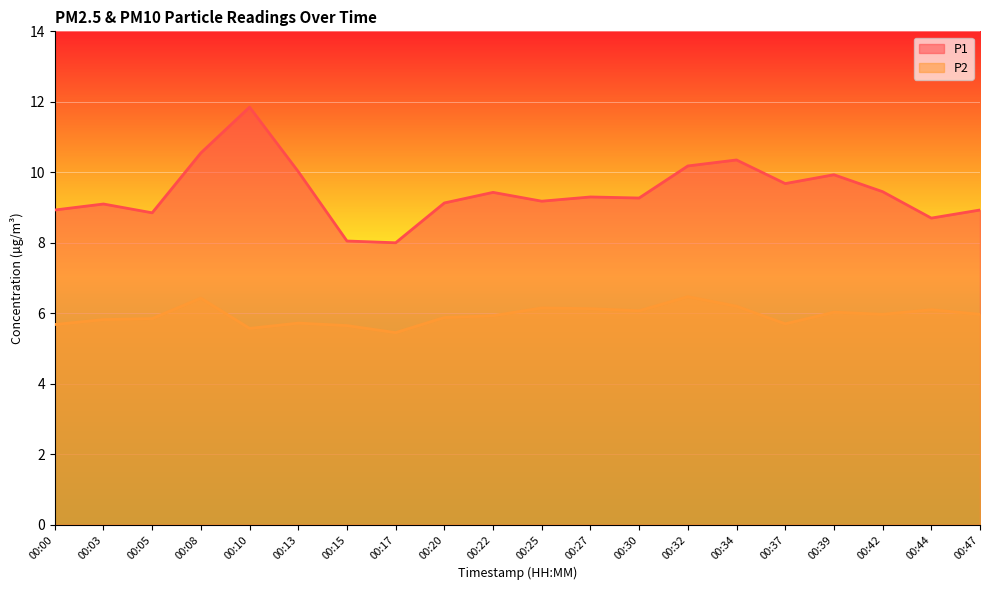

Rank the series at 00:39 from lowest to highest value.

P2, P1